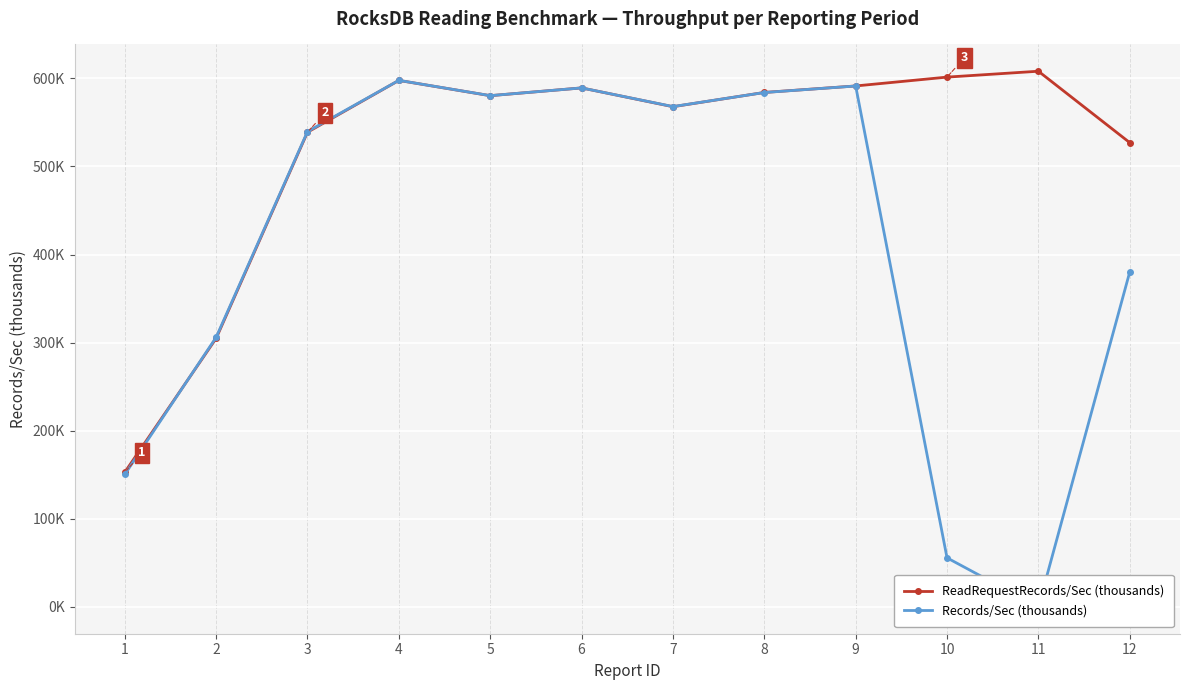

Where is the first local maximum for Records/Sec (thousands)?

4